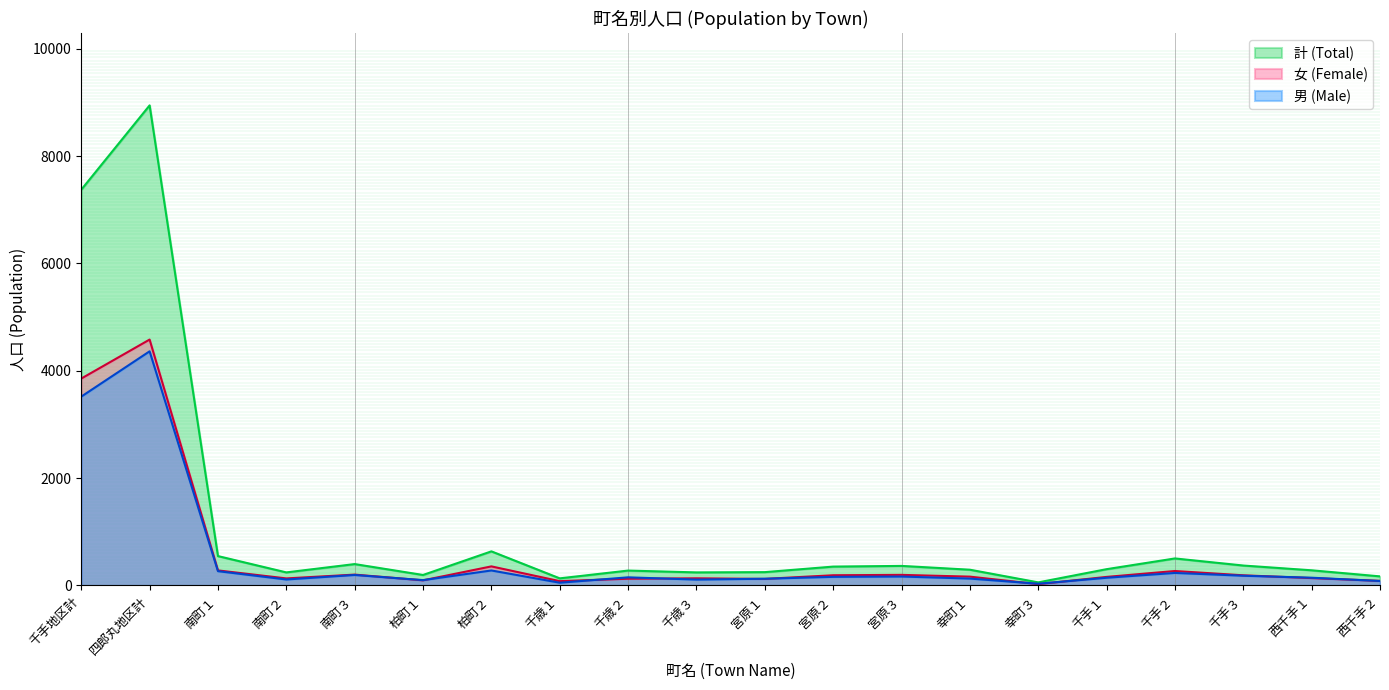

At which category does the chart reach its peak across all series?

四郎丸地区計